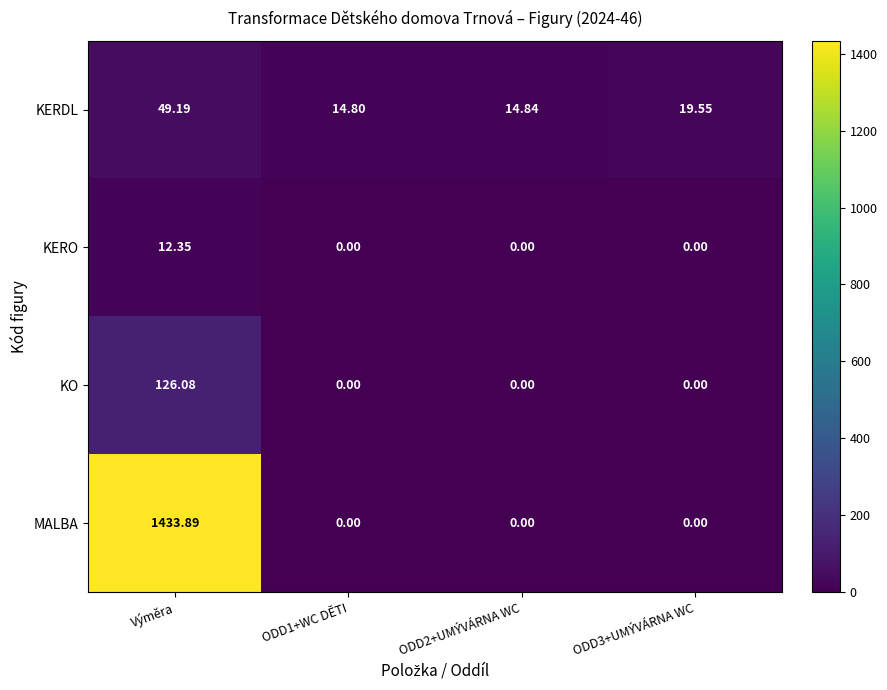

What is the greatest value displayed?

1433.9